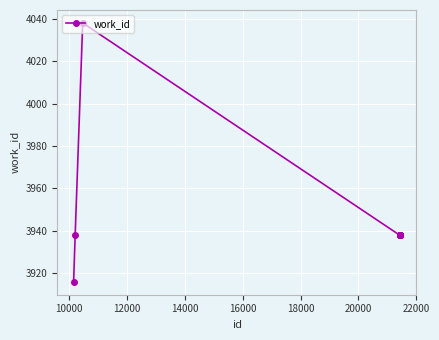

What is the average value?

3946